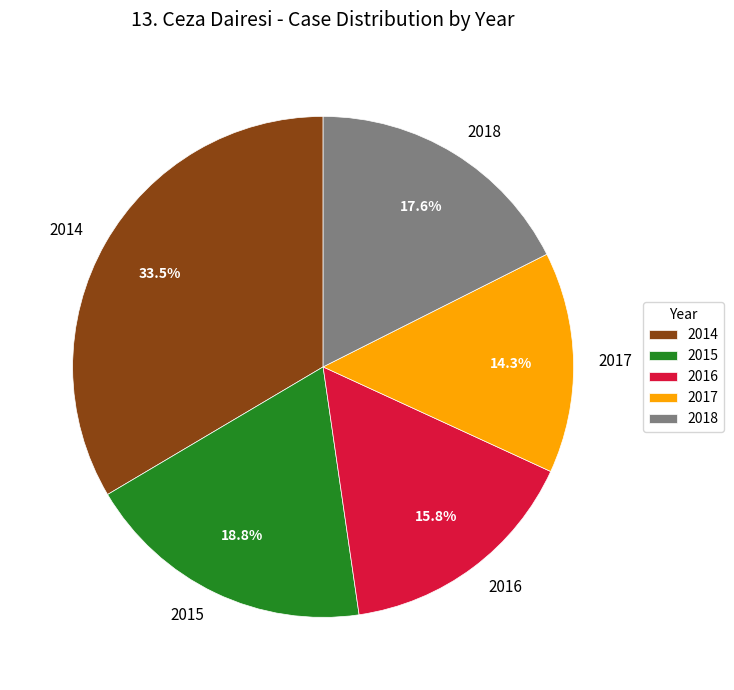

Is it true that 2016 is 16% of the pie?

True